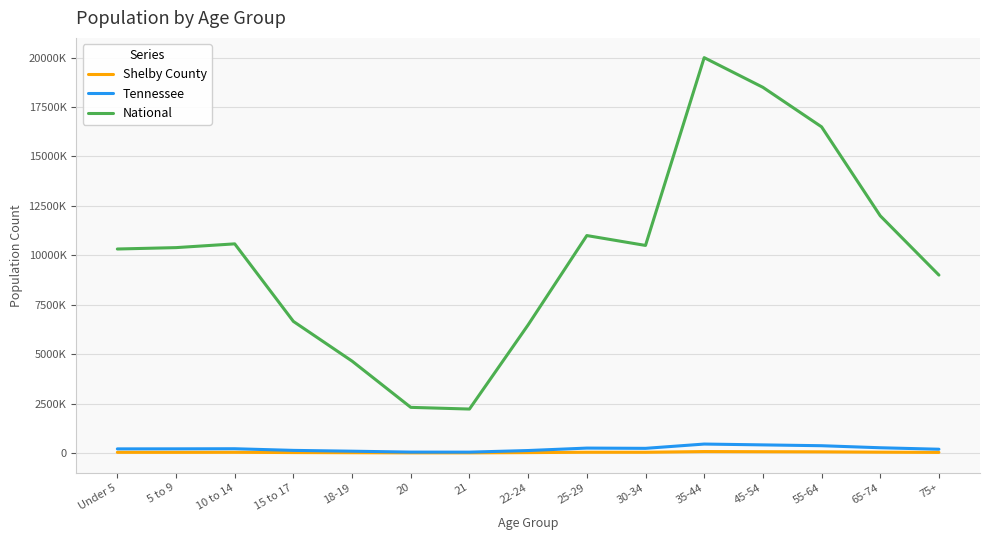

The value of Tennessee at 25-29 is 51514. True or false?

False